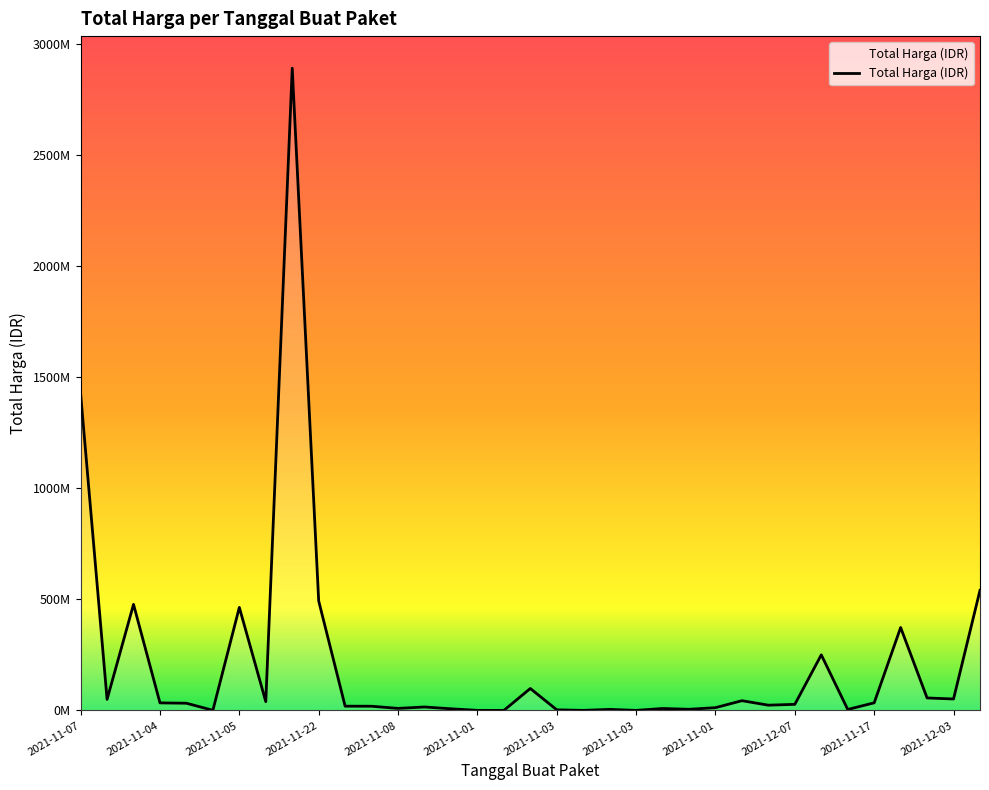

Does the chart display data point markers on the line(s)?

No